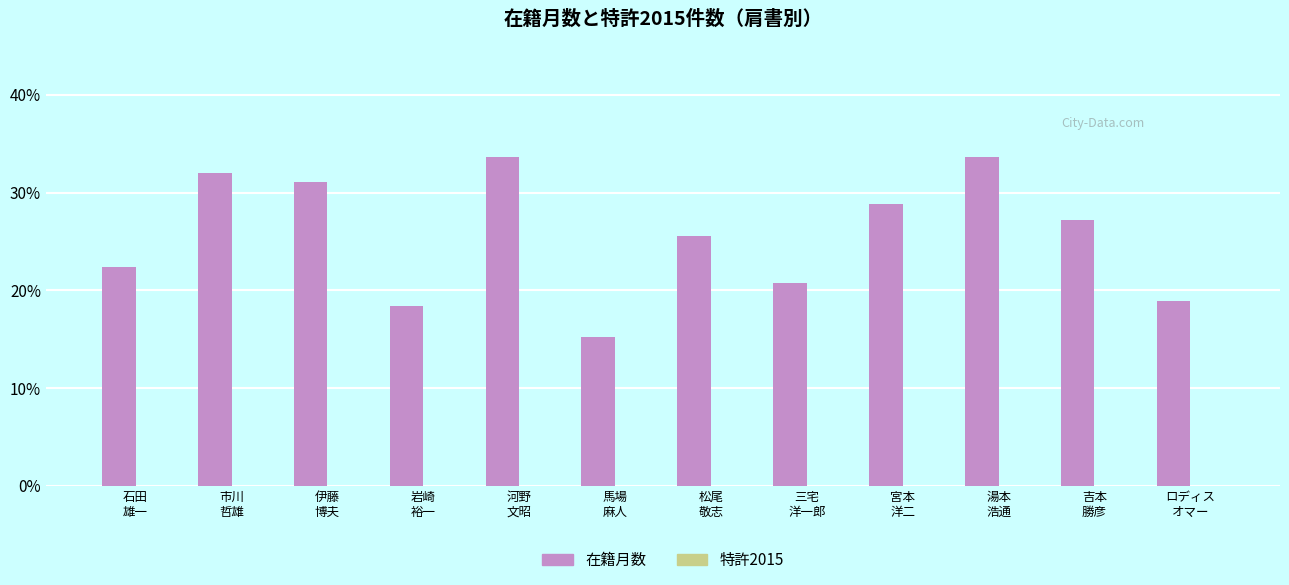

What is the average value?

25.6